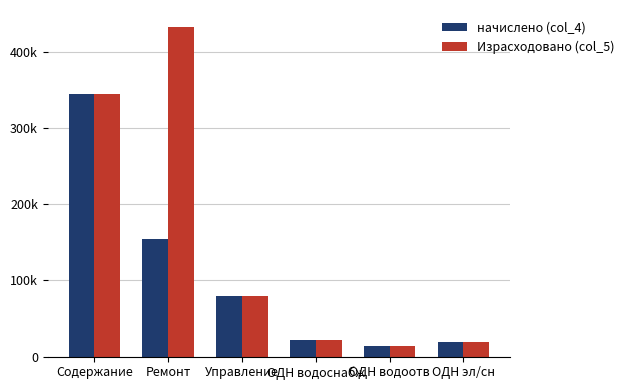

Which has a higher value, Управление or ОДН водоотв?

Управление